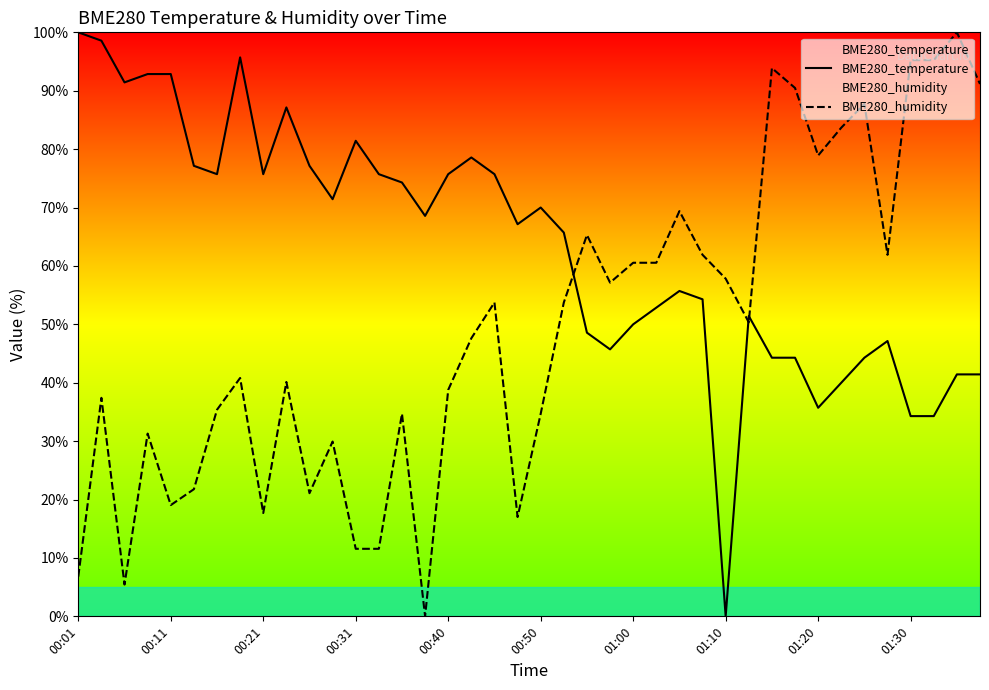

How many interior local peaks does the BME280_humidity series have?

12